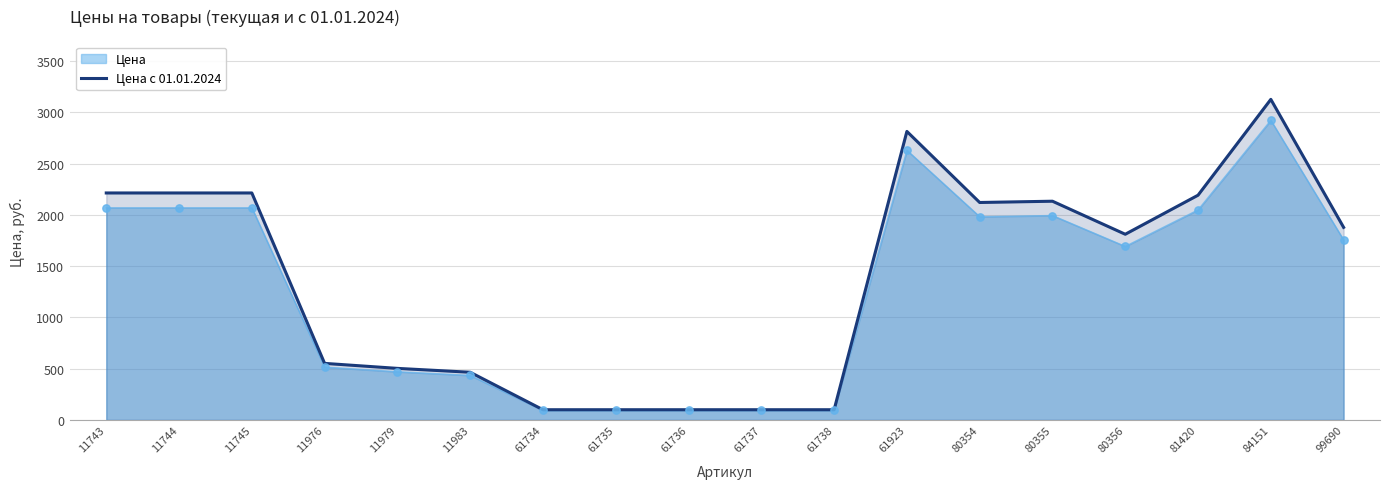

Which has a higher value, 11979 or 11976?

11976